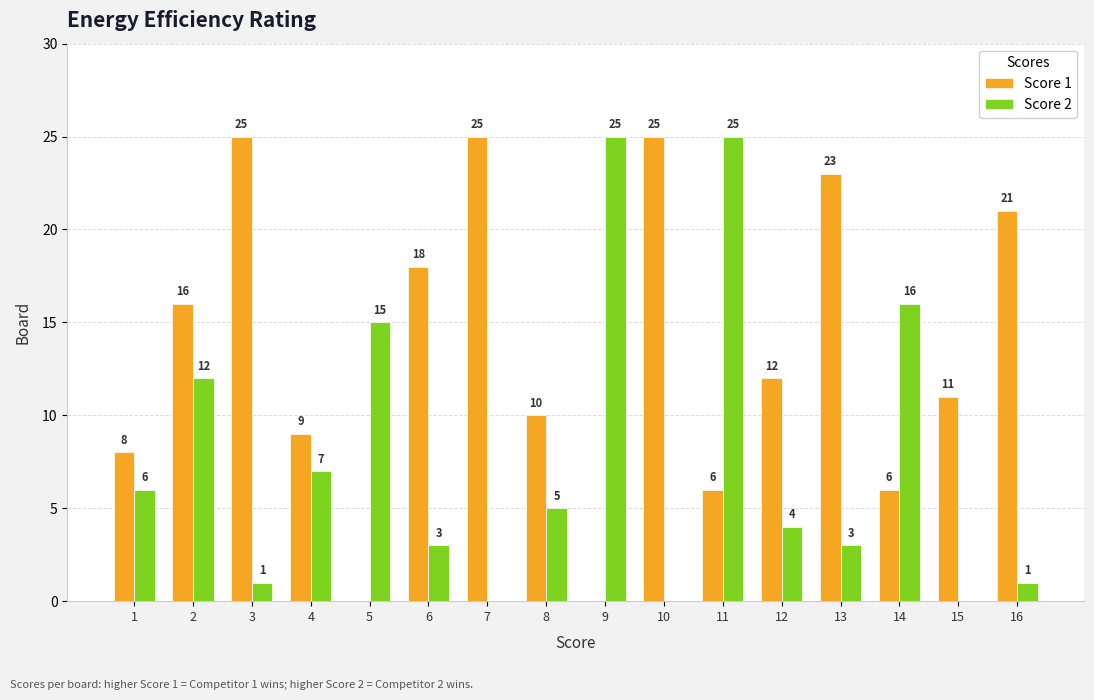

What are all the series names shown in the legend?

Score 1, Score 2